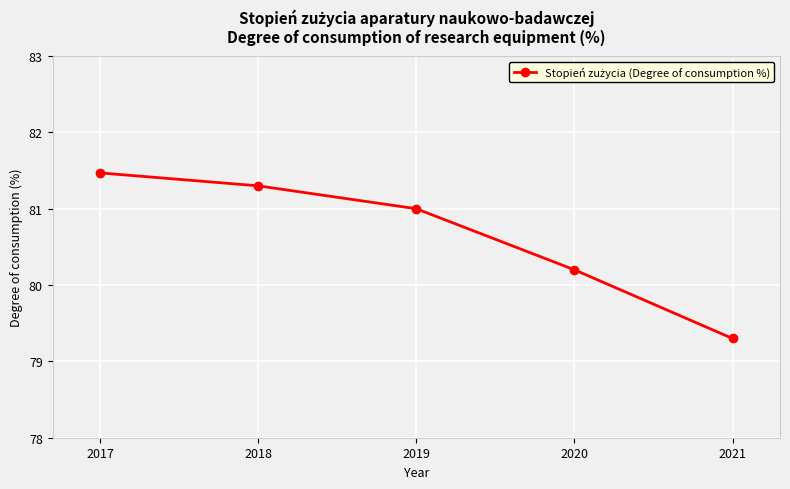

Which label corresponds to the largest value in the chart?

2017